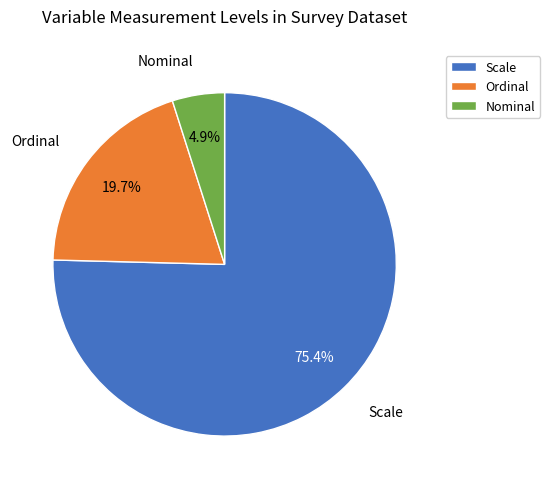

Is there a majority slice in this chart?

Yes